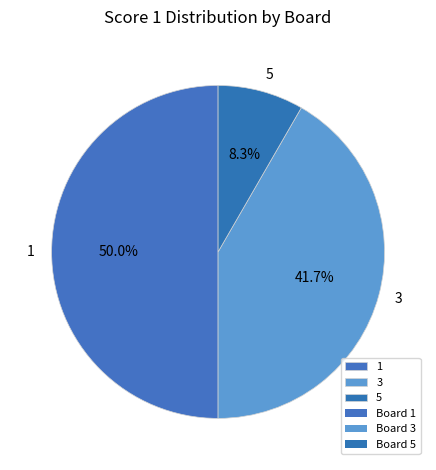

To the nearest percent, what is the difference between the largest and smallest slice percentages?

42%